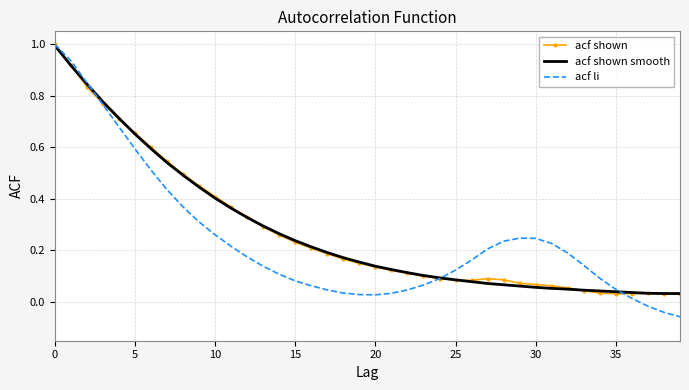

What is the maximum value for acf shown?

1.0